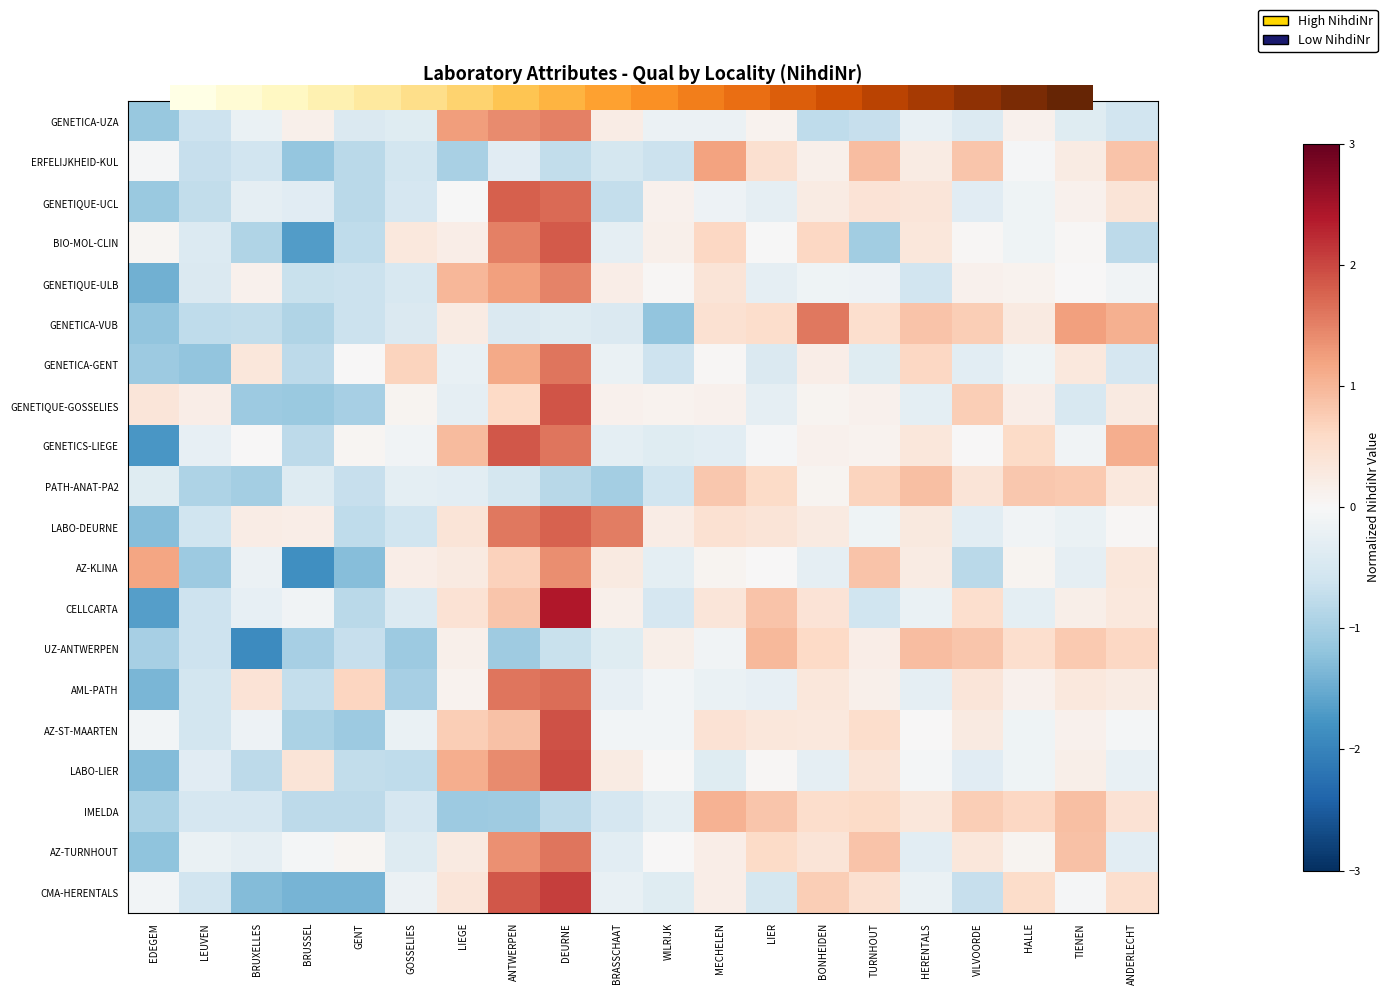

List the series in order of their peak value, lowest first.

PATH-ANAT-PA2, UZ-ANTWERPEN, 0.0, IMELDA, ERFELIJKHEID-KUL, AZ-KLINA, GENETIQUE-ULB, GENETICA-VUB, AZ-TURNHOUT, GENETICA-GENT, AML-PATH, LABO-DEURNE, GENETIQUE-UCL, BIO-MOL-CLIN, GENETICS-LIEGE, GENETIQUE-GOSSELIES, AZ-ST-MAARTEN, LABO-LIER, CMA-HERENTALS, CELLCARTA